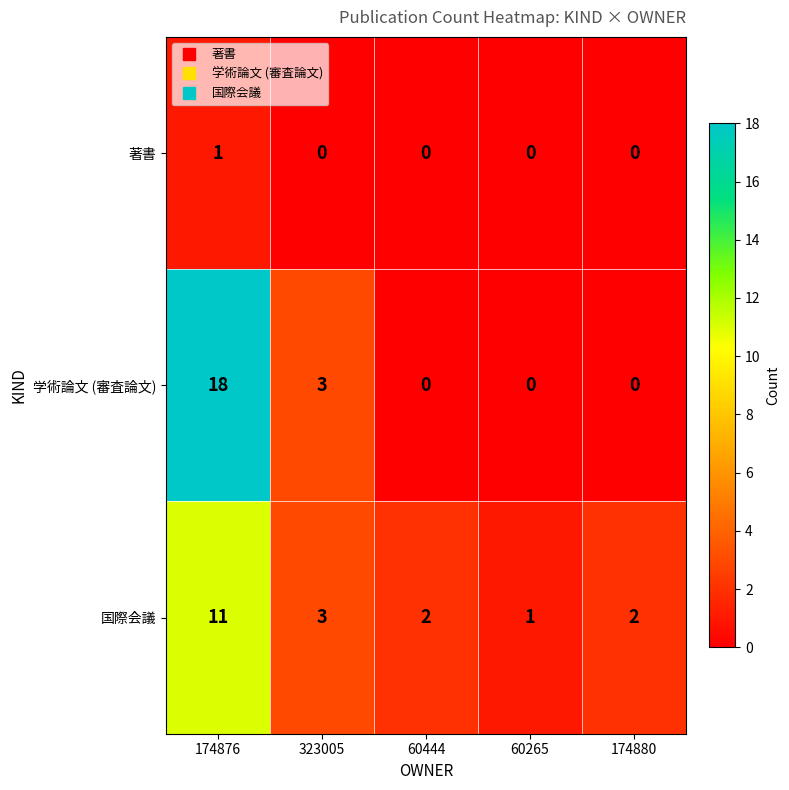

Count the 国際会議 values in the range 2 to 3.

3